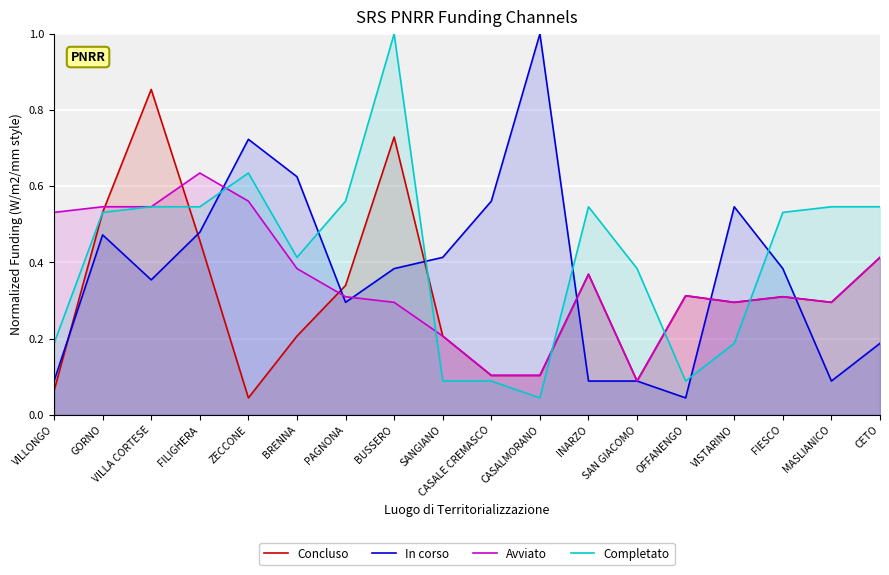

In Completato, how many points are lower than both neighbors (excluding endpoints)?

3